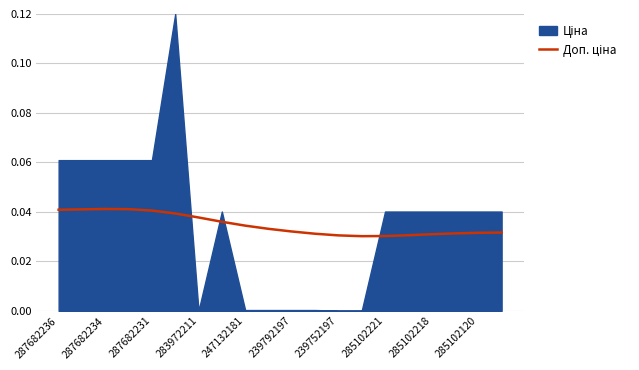

Between 247132181 and 285102221, which is larger?

247132181